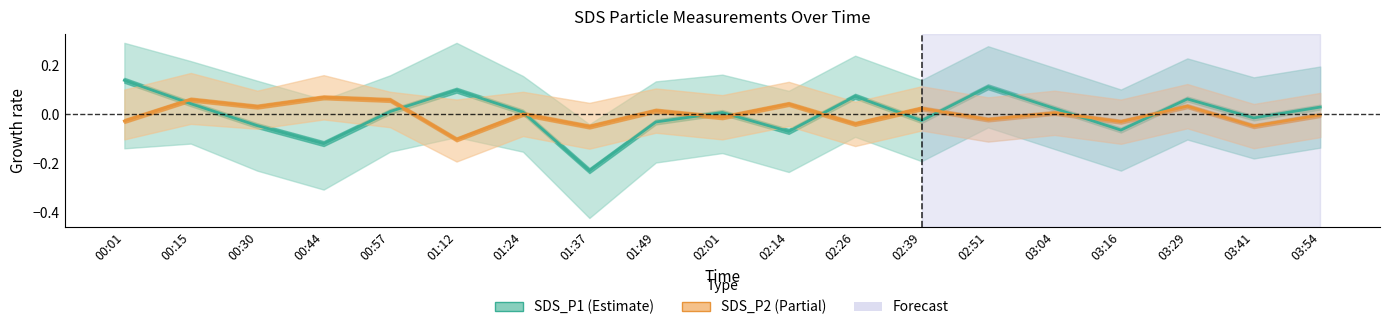

What is the difference between the maximum and second lowest values in the SDS_P1 series?

0.3